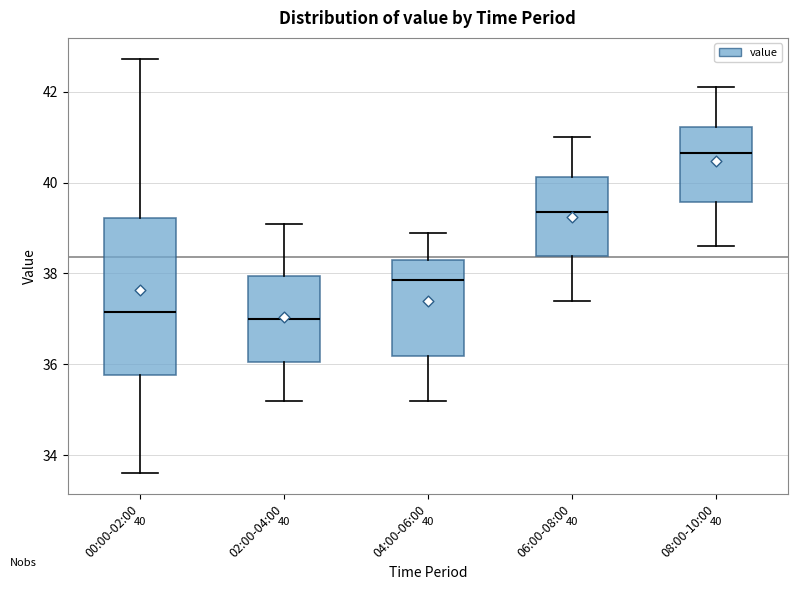

Which box's median line is the highest?

08:00-10:00